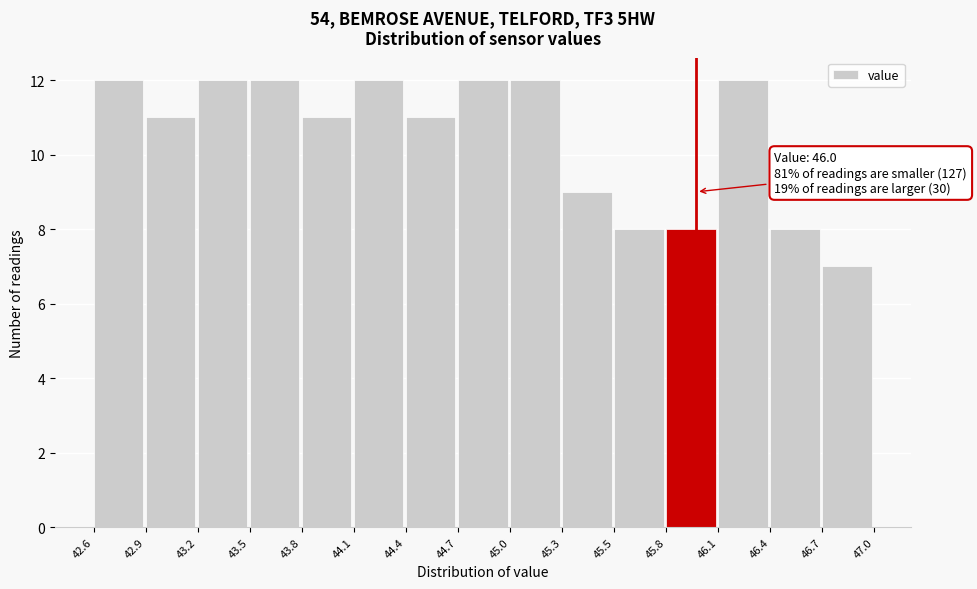

Reading right to left, extract all data points from this chart.

7	8	12	8	8	9	12	12	11	12	11	12	12	11	12